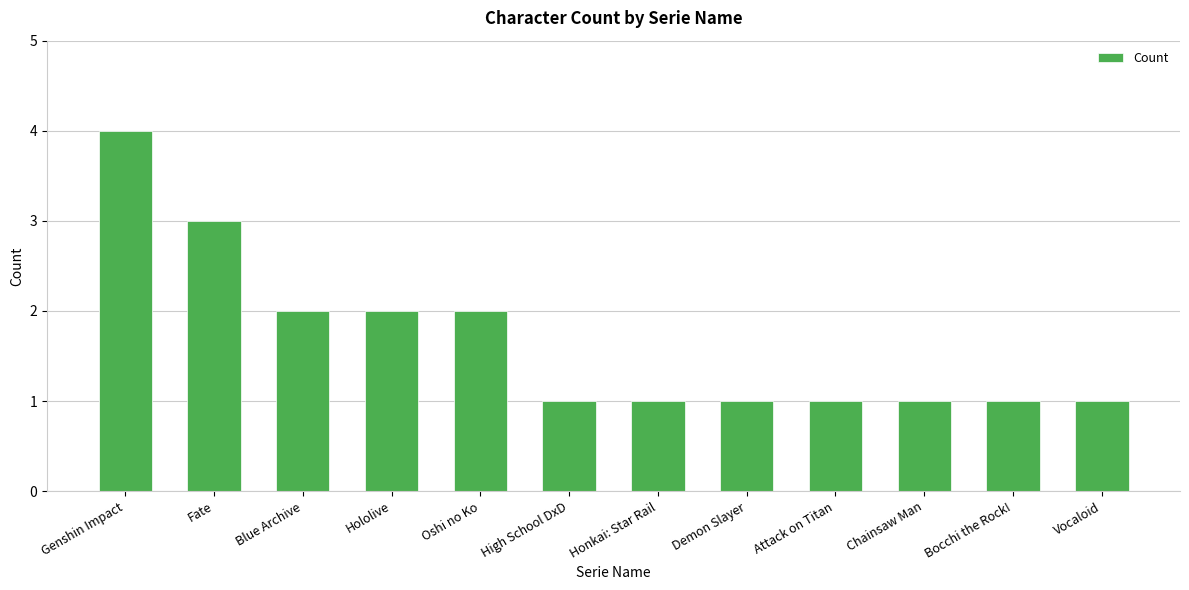

The chart shows a value of 1 at Attack on Titan. True or false?

True